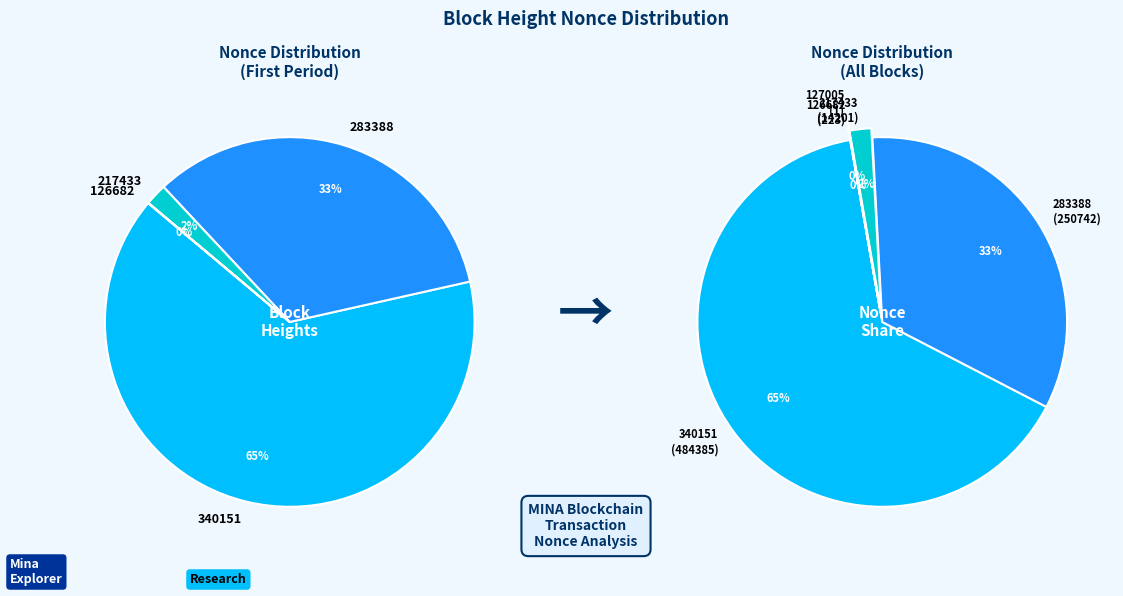

How many segments does this pie chart have?

6